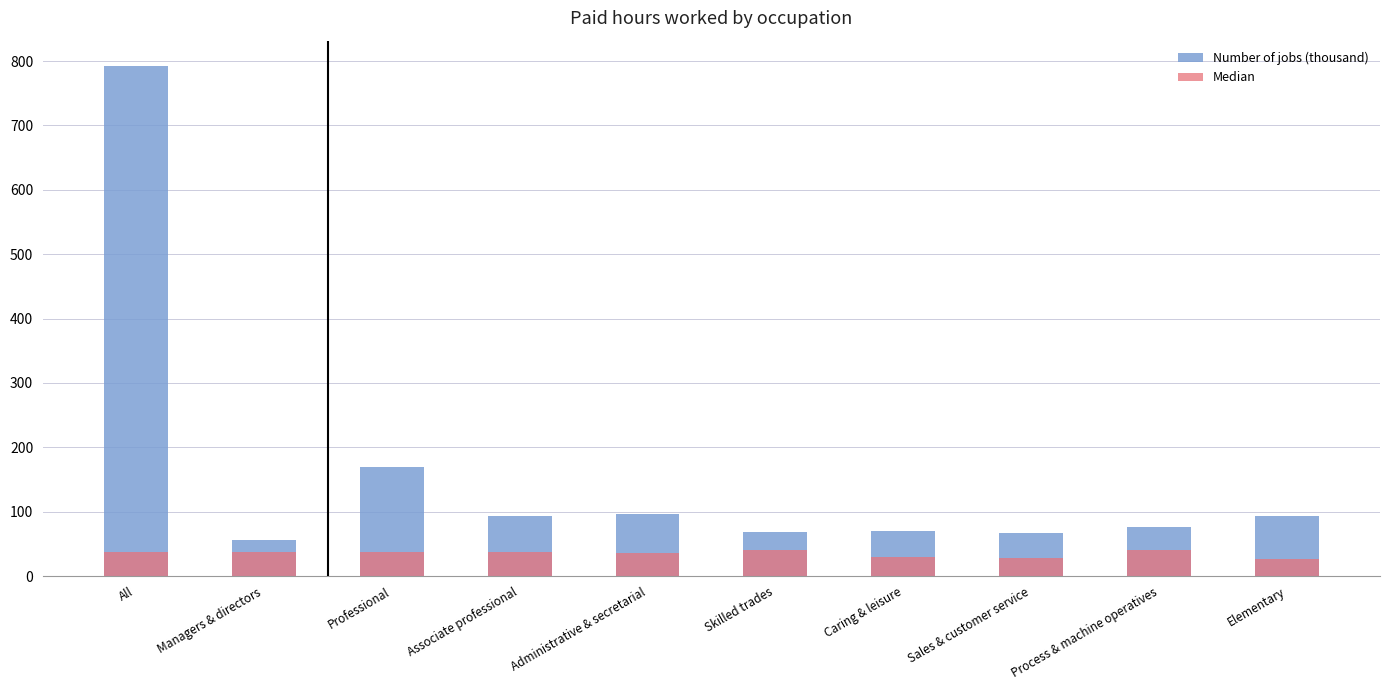

What is the label of the 4th bar from the right?

Caring & leisure